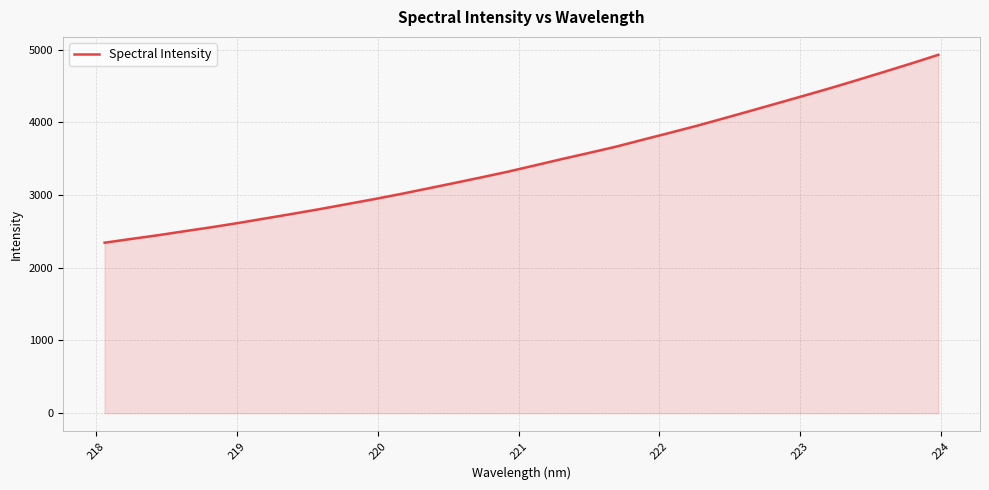

Count the number of data series in this chart.

1